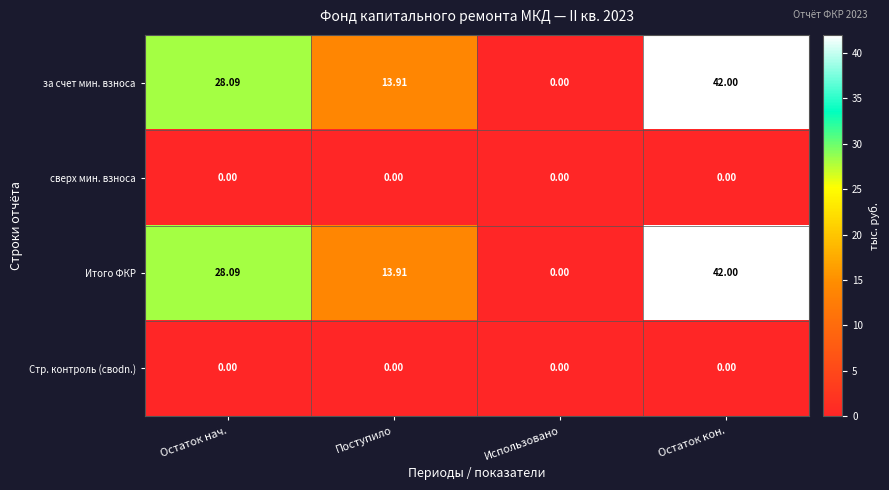

At which category is the sum across all series the highest?

Остаток кон.